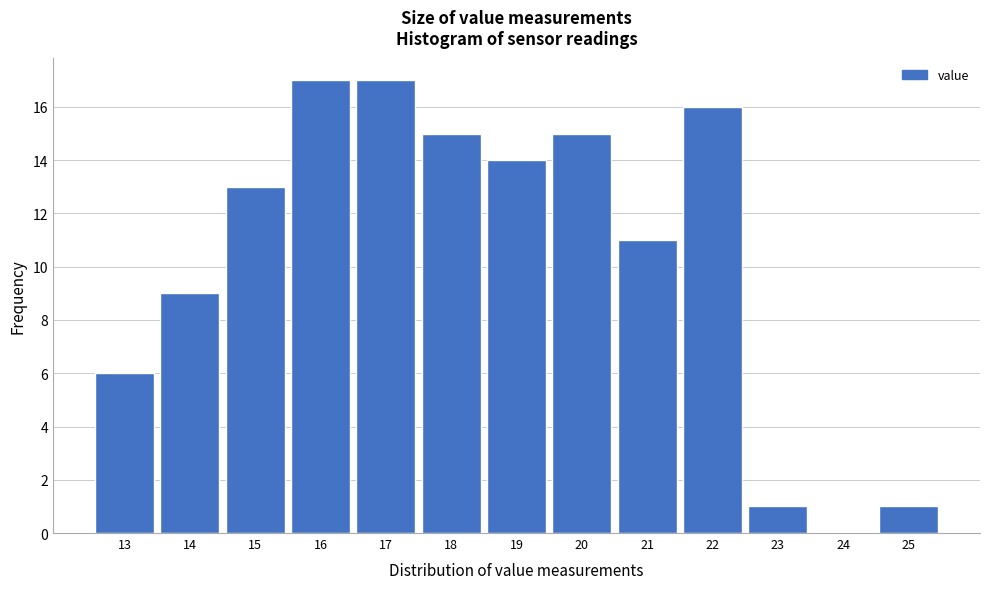

Reading right to left, list all the values displayed in this chart.

25=1	24=0	23=1	22=16	21=11	20=15	19=14	18=15	17=17	16=17	15=13	14=9	13=6